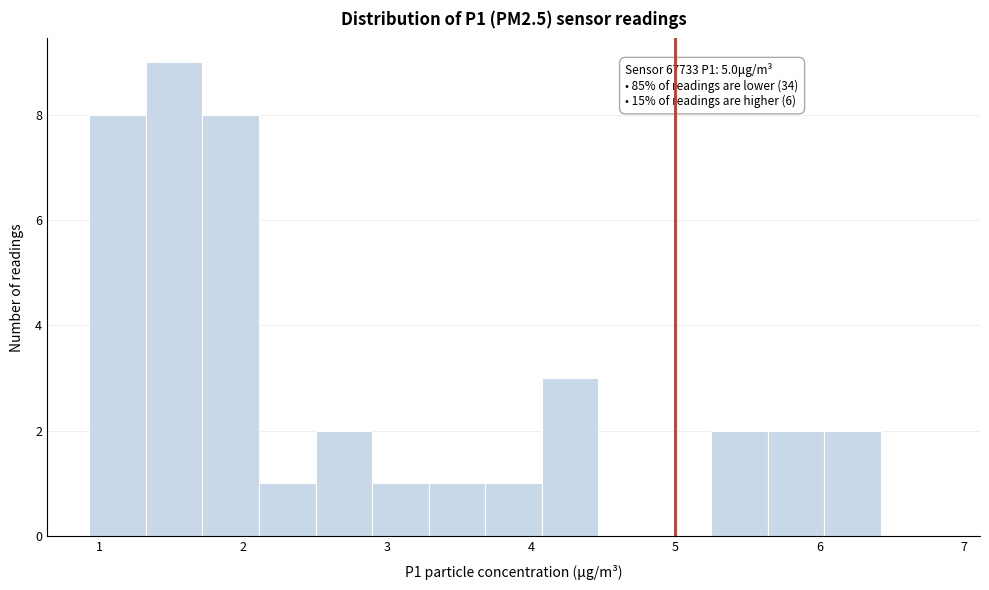

Read against the x-axis, roughly where is the centre of the tallest bar?

1.5